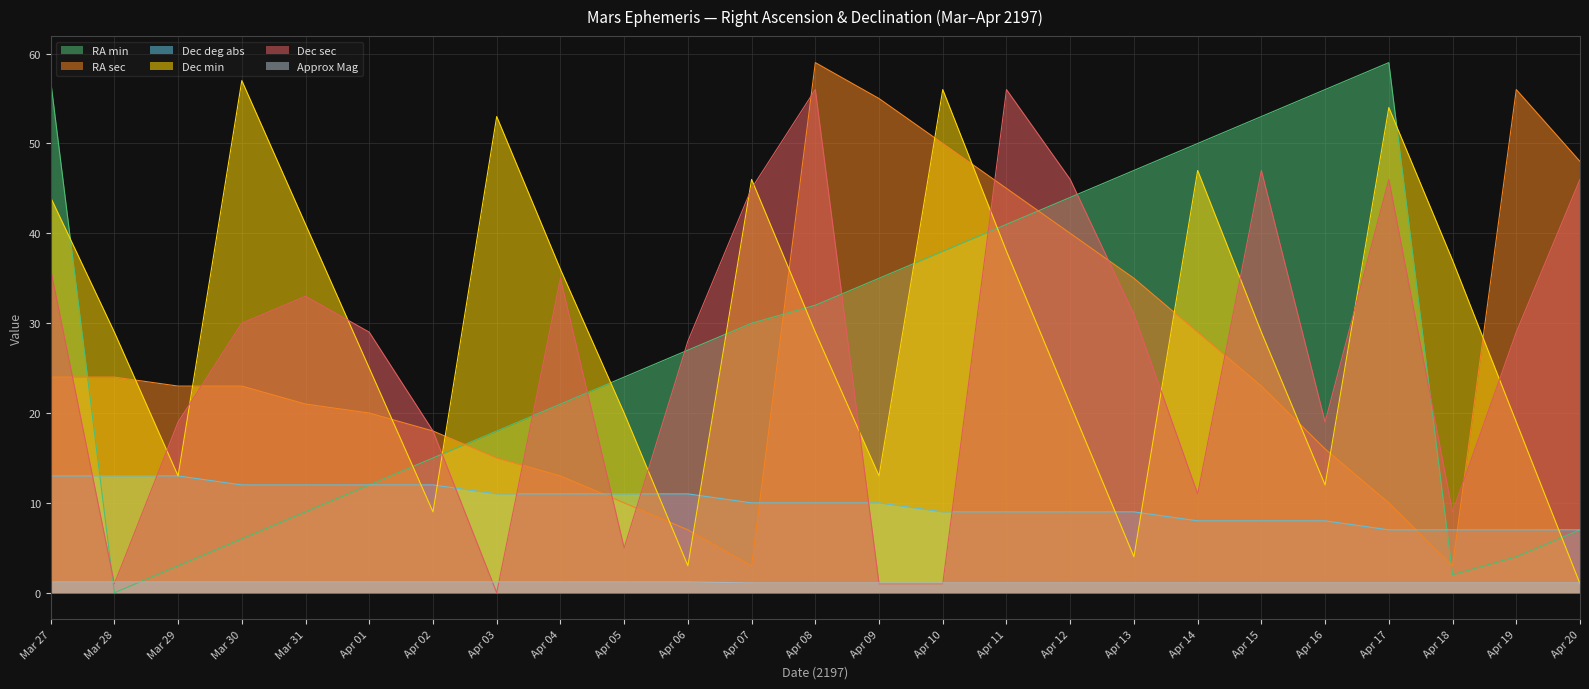

True or false: RA min and Dec sec intersect in this chart.

True